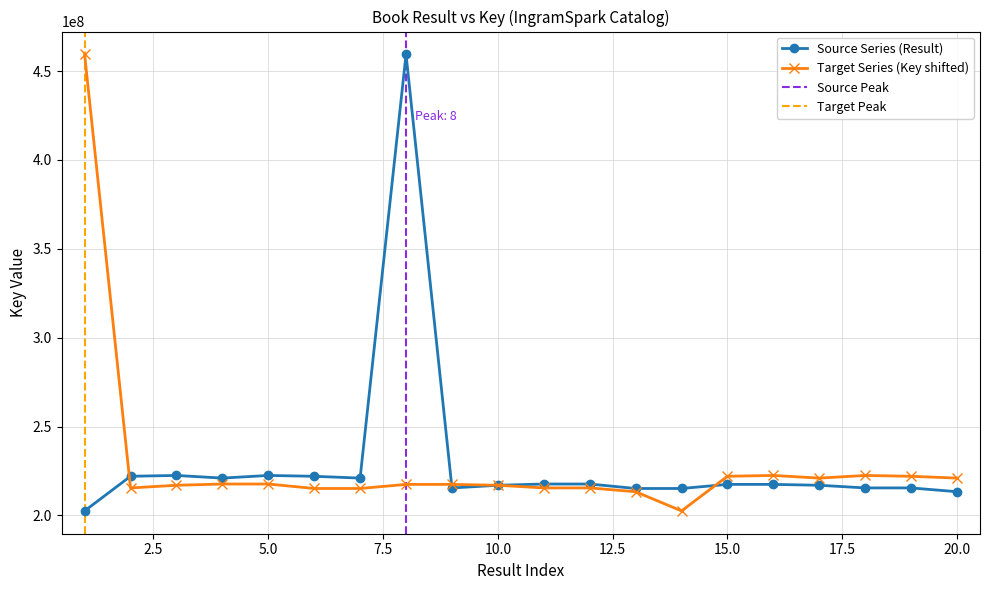

True or false: the data shows 77595884 at 6.

False